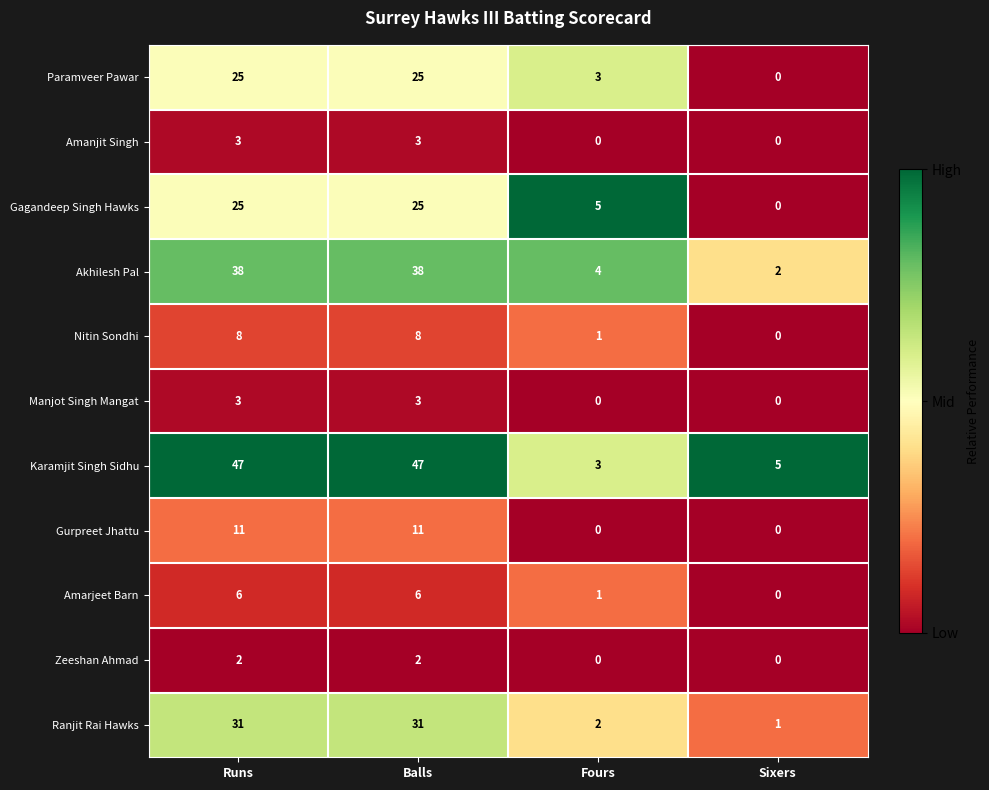

Is it true that Amanjit Singh equals 0 at Sixers?

True